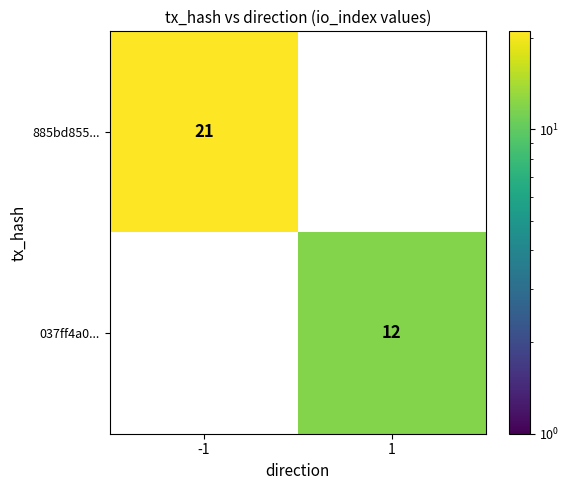

The value of 037ff4a0... at 1 is 17. True or false?

False